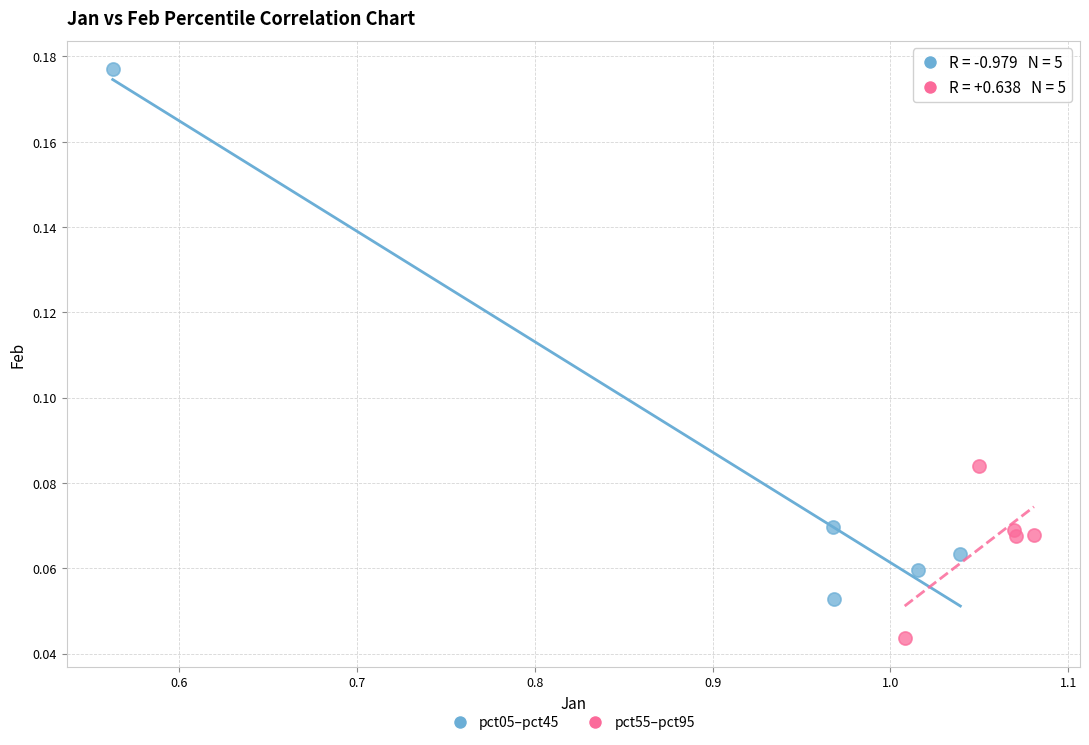

Which series has the widest spread of Y values?

pct05–pct45